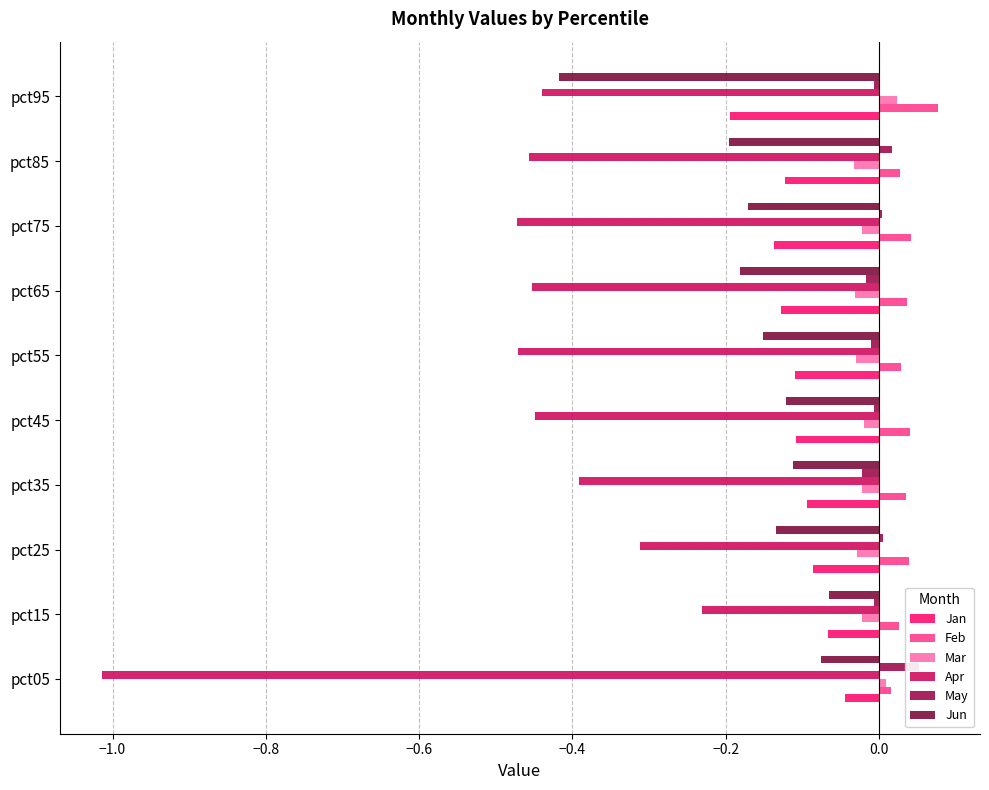

Which series has the largest range (max minus min)?

Apr